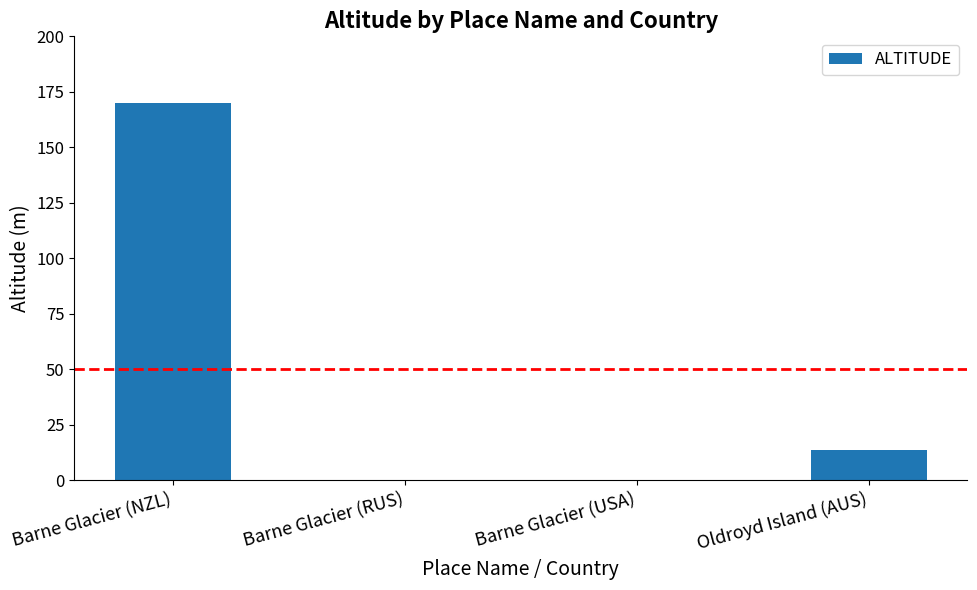

Reading left to right, list all the values displayed in this chart.

170.0	0.0	0.0	13.5